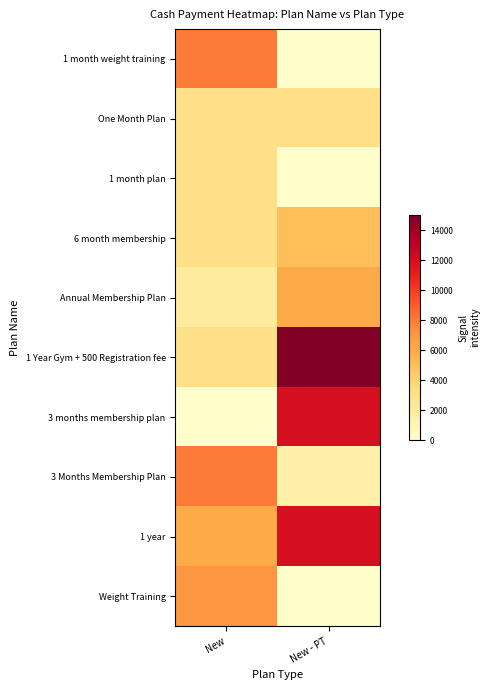

At which category does the chart reach its peak across all series?

New - PT